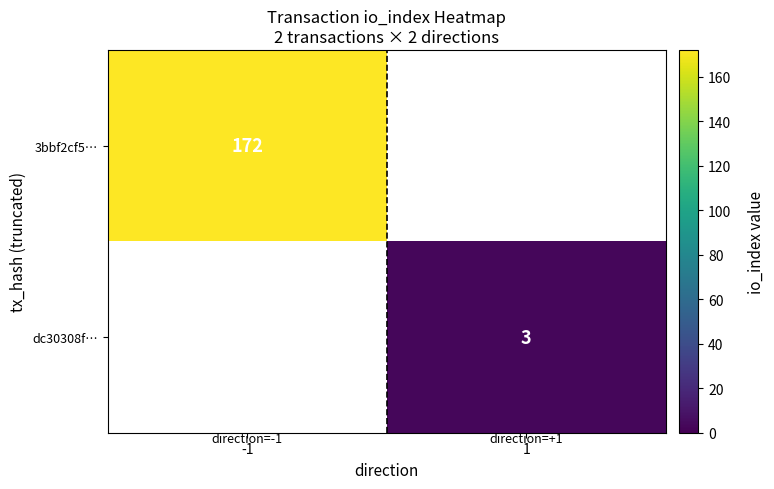

The dc30308f… series shows 3 at 1. True or false?

True